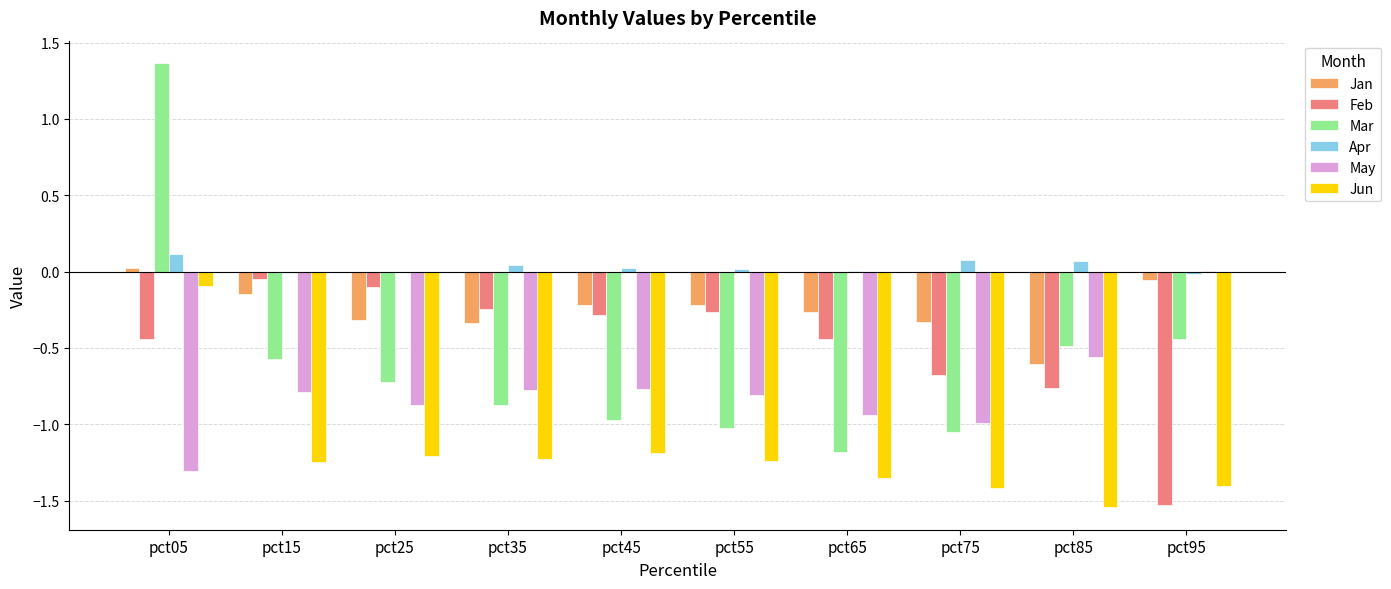

At which category is the sum across all series the highest?

pct05